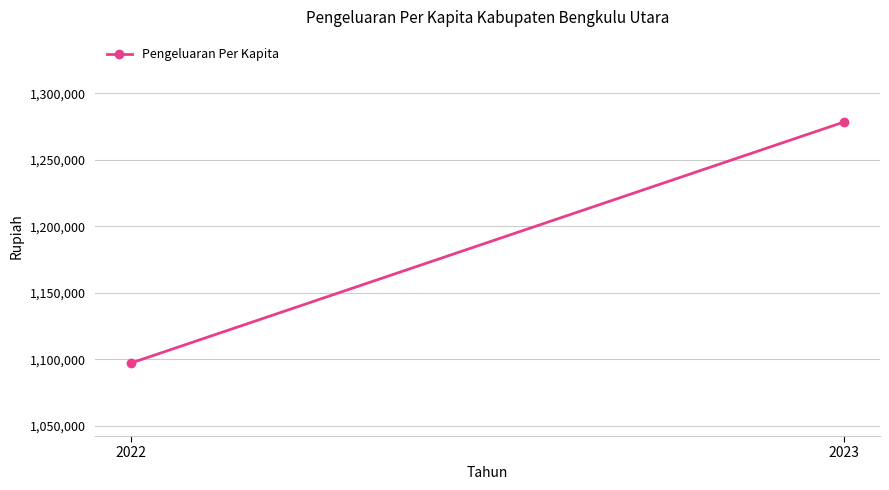

What is the difference between the maximum and minimum values?

181381.7